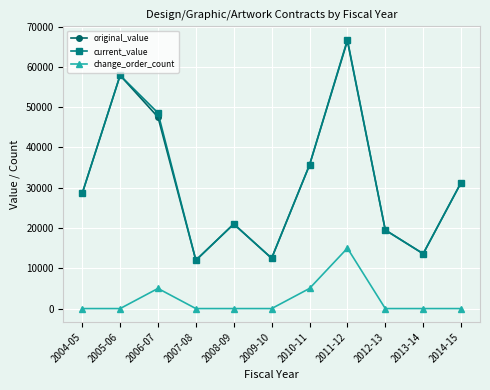

In current_value, how many points are higher than both neighbors (excluding endpoints)?

3